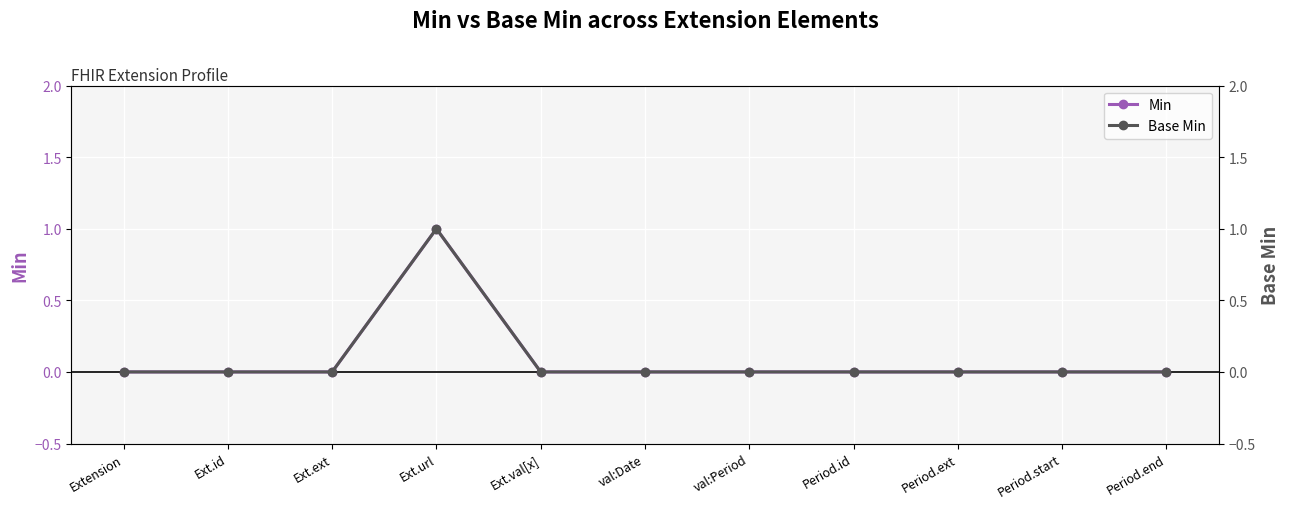

True or false: Base Min and Min intersect in this chart.

False